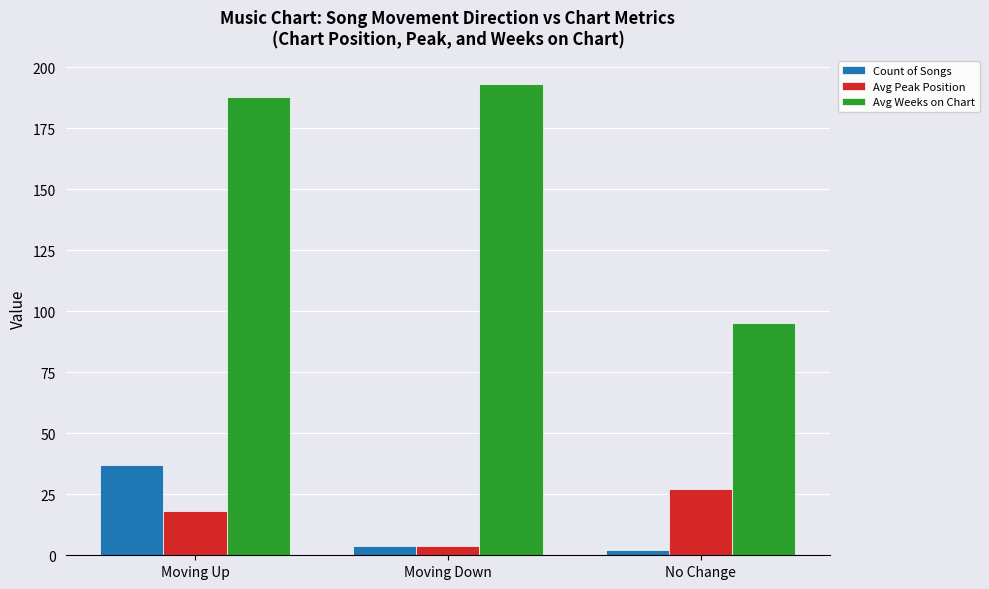

The value of Avg Peak Position at No Change is 27. True or false?

True